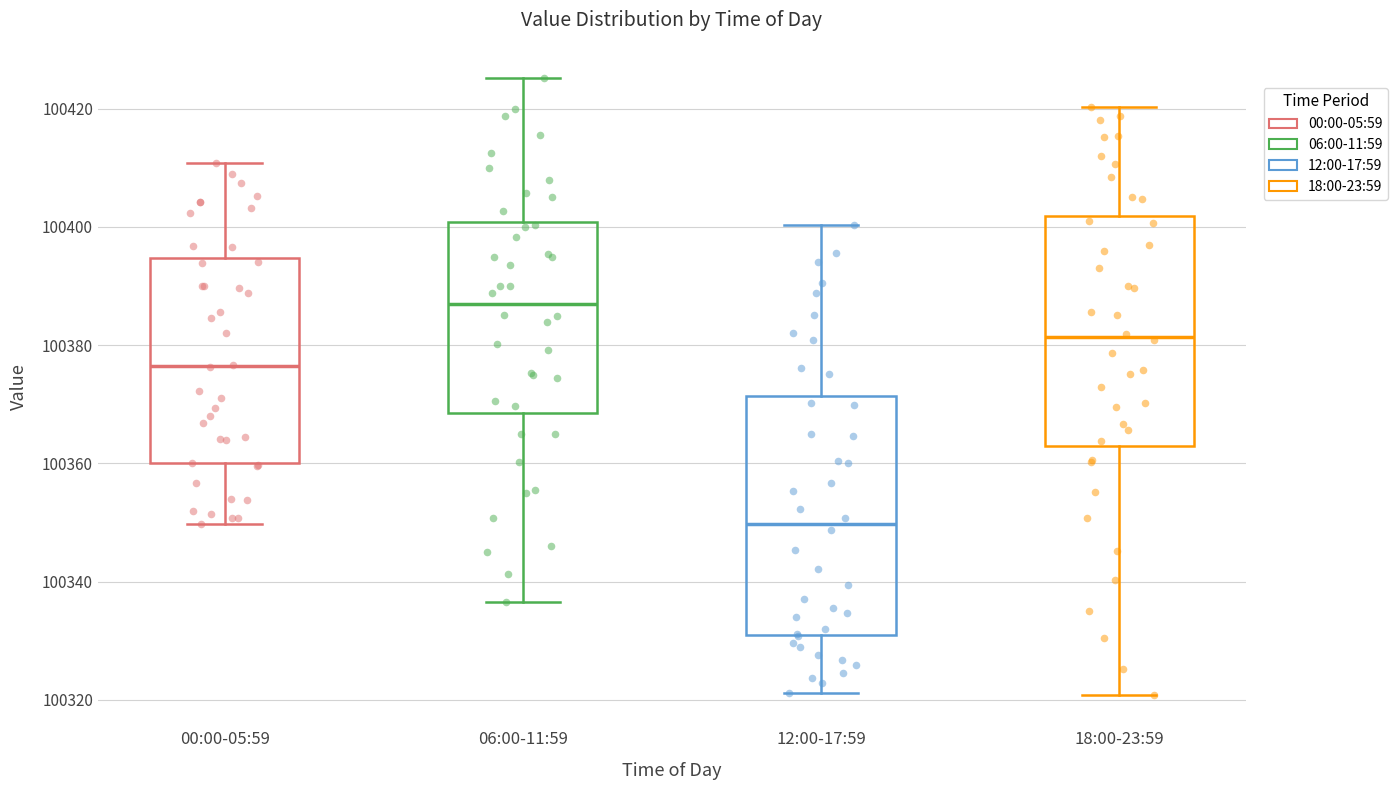

Where is the upper edge of the box for 12:00-17:59 on the y-axis? The values are not printed on the chart, so give them approximately, as read against the axis.

100372